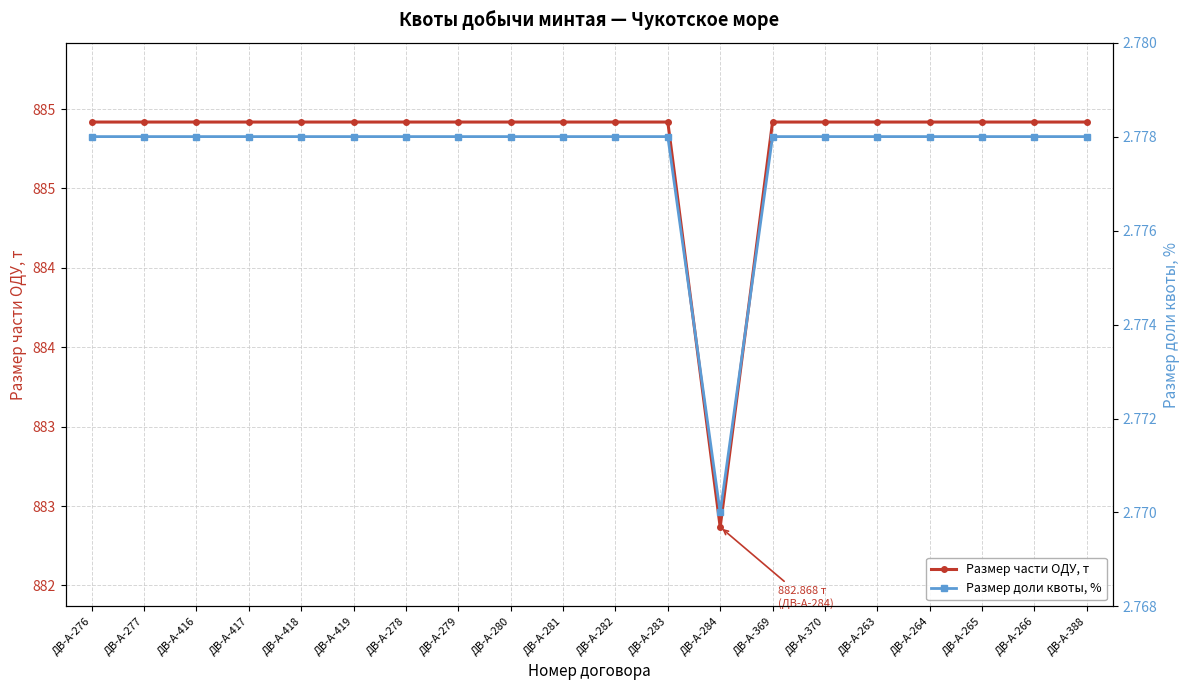

At which category does Размер доли квоты, % reach its first local valley?

ДВ-А-284